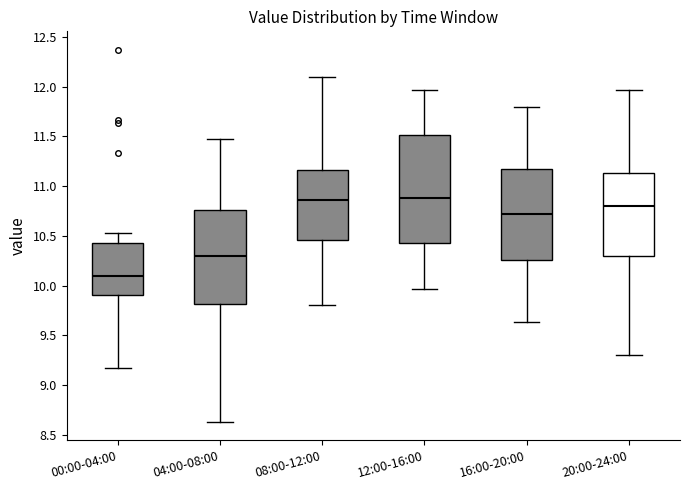

Reading left to right, transcribe this box plot: for each box, give where its median line is, the range the box spans, and where its two whiskers end, as read against the y-axis. The values are not printed on the chart, so give them approximately, as read against the axis.

00:00-04:00: median 10.10, box 9.90 to 10.45, whiskers 9.15 to 10.55
04:00-08:00: median 10.30, box 9.80 to 10.75, whiskers 8.65 to 11.45
08:00-12:00: median 10.85, box 10.45 to 11.15, whiskers 9.80 to 12.10
12:00-16:00: median 10.90, box 10.45 to 11.50, whiskers 9.95 to 11.95
16:00-20:00: median 10.70, box 10.25 to 11.15, whiskers 9.65 to 11.80
20:00-24:00: median 10.80, box 10.30 to 11.15, whiskers 9.30 to 11.95